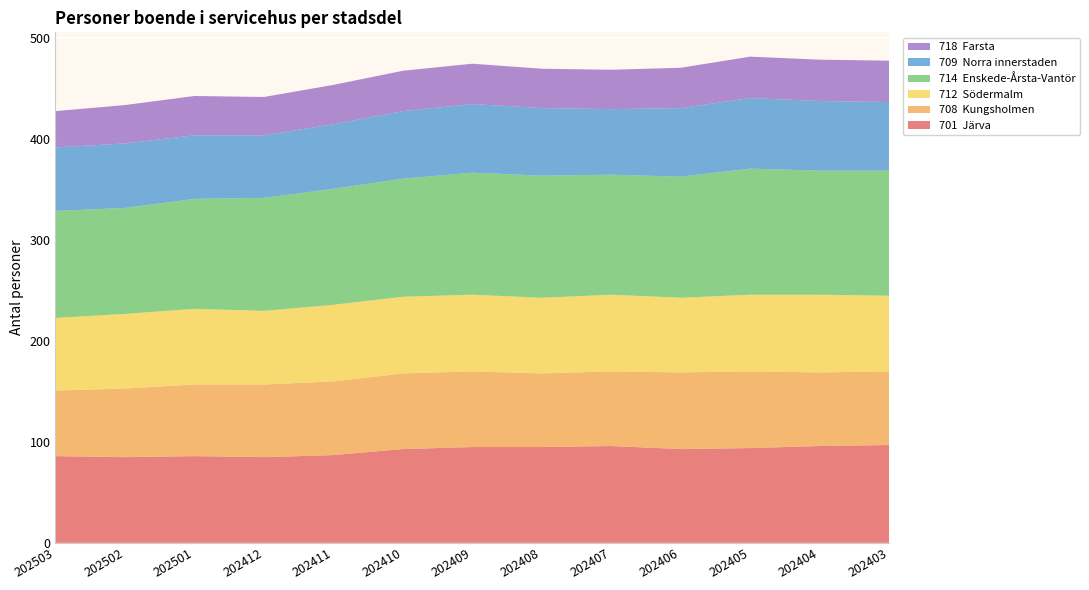

Reading left to right, what are all the values shown in this chart?

701  Järva: 202503=86	202502=85	202501=86	202412=85	202411=87	202410=93	202409=95	202408=95	202407=96	202406=93	202405=94	202404=96	202403=97
708  Kungsholmen: 202503=65	202502=68	202501=71	202412=72	202411=73	202410=75	202409=75	202408=73	202407=74	202406=76	202405=76	202404=73	202403=73
712  Södermalm: 202503=72	202502=74	202501=75	202412=73	202411=76	202410=76	202409=76	202408=75	202407=76	202406=74	202405=76	202404=77	202403=75
714  Enskede-Årsta-Vantör: 202503=106	202502=105	202501=109	202412=112	202411=115	202410=117	202409=121	202408=121	202407=119	202406=120	202405=125	202404=123	202403=124
709  Norra innerstaden: 202503=63	202502=64	202501=63	202412=62	202411=64	202410=67	202409=68	202408=67	202407=65	202406=68	202405=70	202404=69	202403=68
718  Farsta: 202503=36	202502=38	202501=39	202412=38	202411=39	202410=40	202409=40	202408=39	202407=39	202406=40	202405=41	202404=41	202403=41